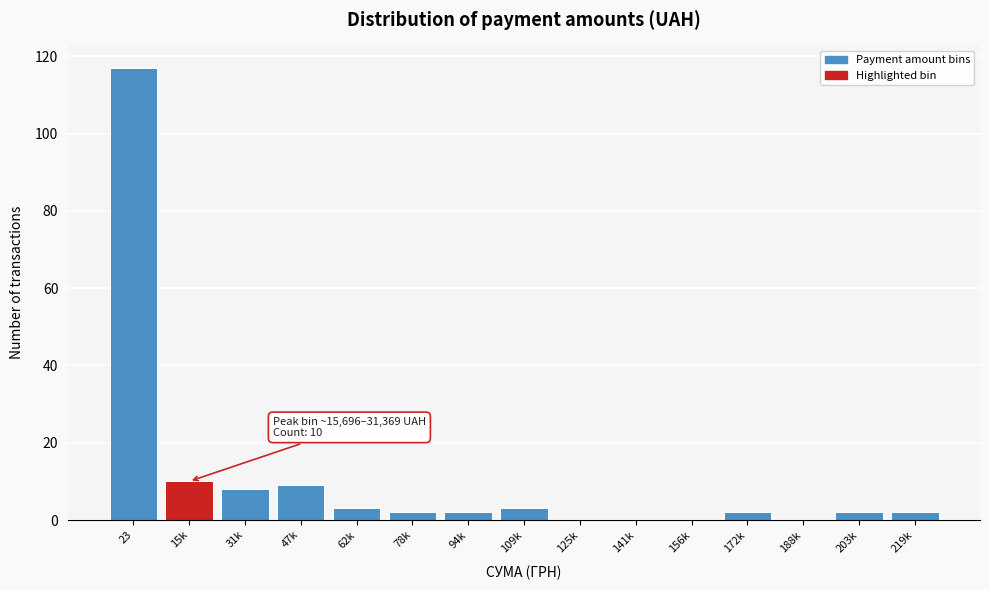

Reading left to right, list all the values displayed in this chart.

23=117	15k=10	31k=8	47k=9	62k=3	78k=2	94k=2	109k=3	125k=0	141k=0	156k=0	172k=2	188k=0	203k=2	219k=2